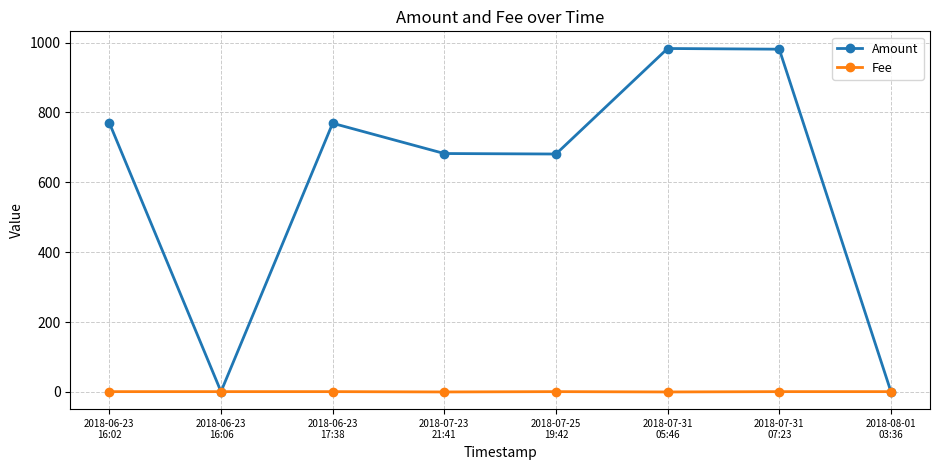

Read the Amount value at 2018-07-31
05:46.

983.0